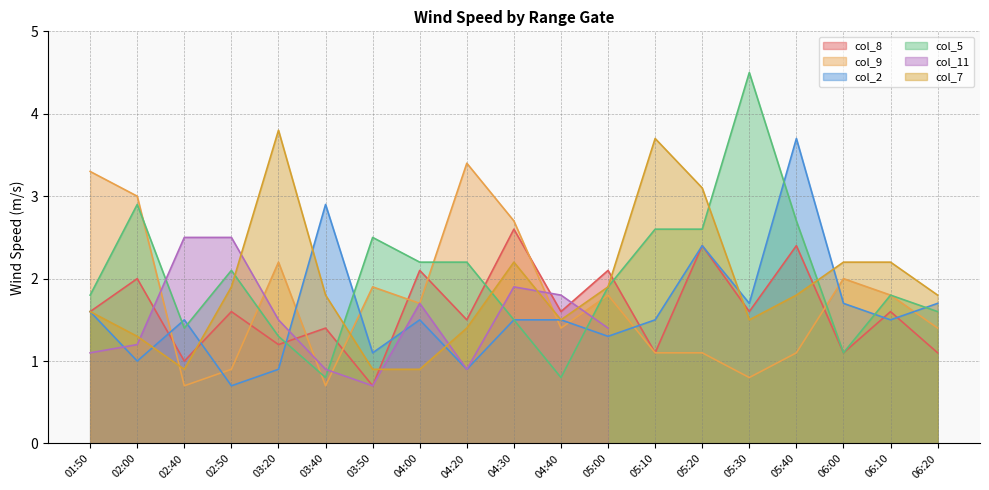

At which label is col_8 closest to 1?

02:40